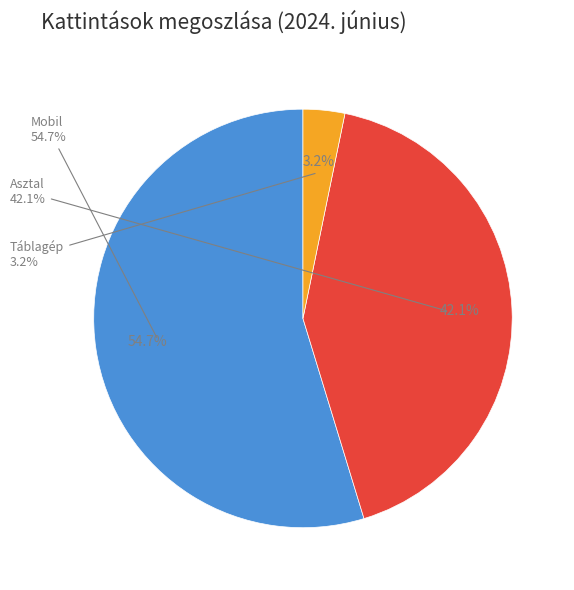

To the nearest percent, what percentage of the pie is Asztal?

42%